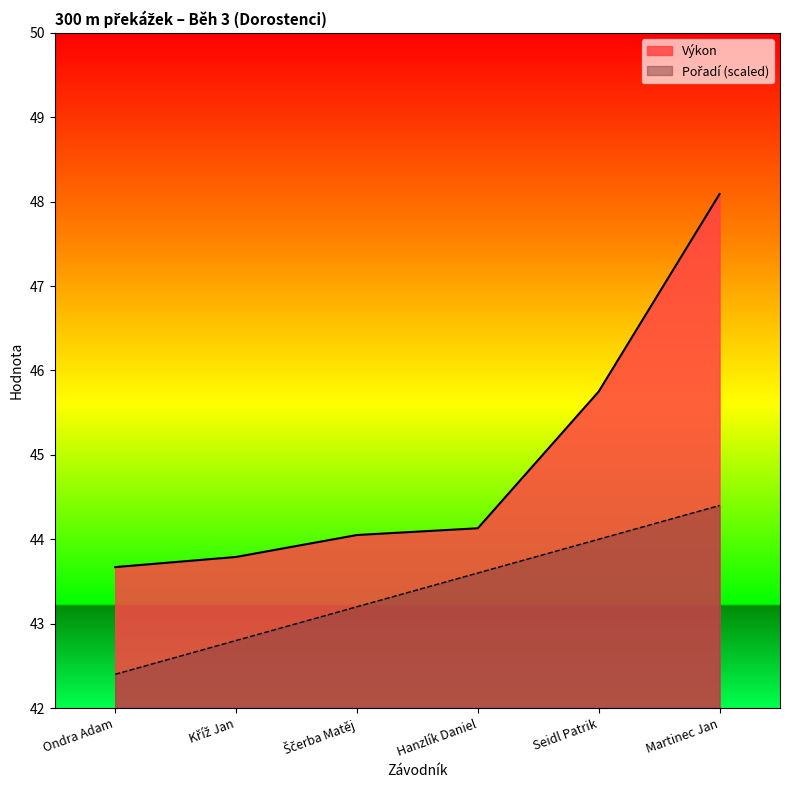

Is it true that Výkon equals 48.1 at Martinec Jan?

True